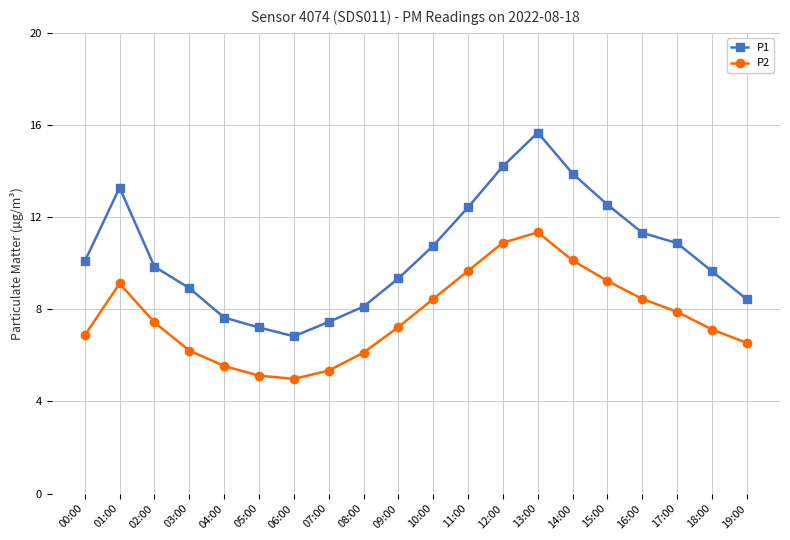

What is the difference between the highest and lowest values at 08:00?

2.0